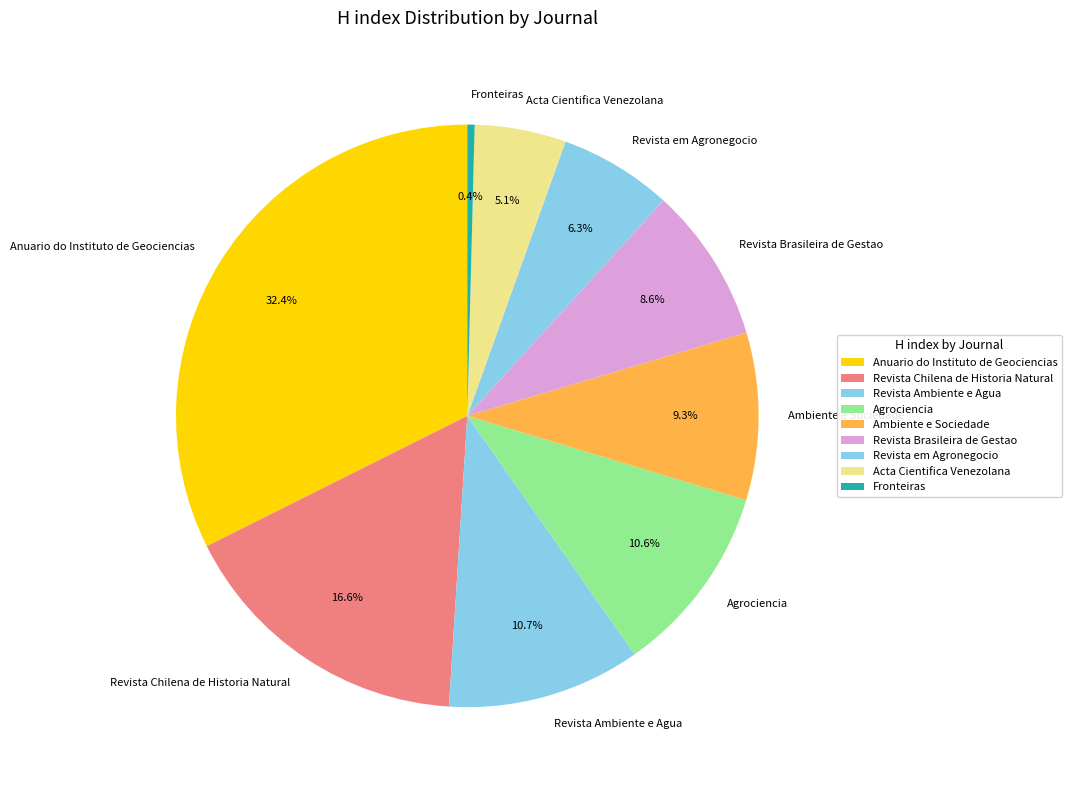

To the nearest percent, what is the difference between the Revista Chilena de Historia Natural and Fronteiras slice percentages?

16%